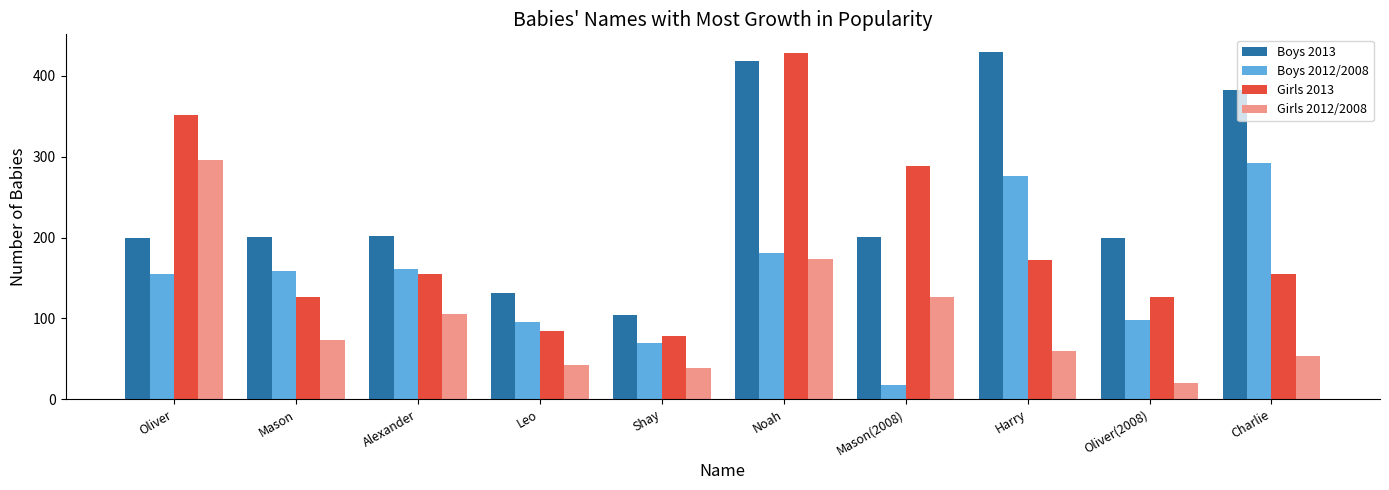

Which series has the largest total across all categories?

Boys 2013